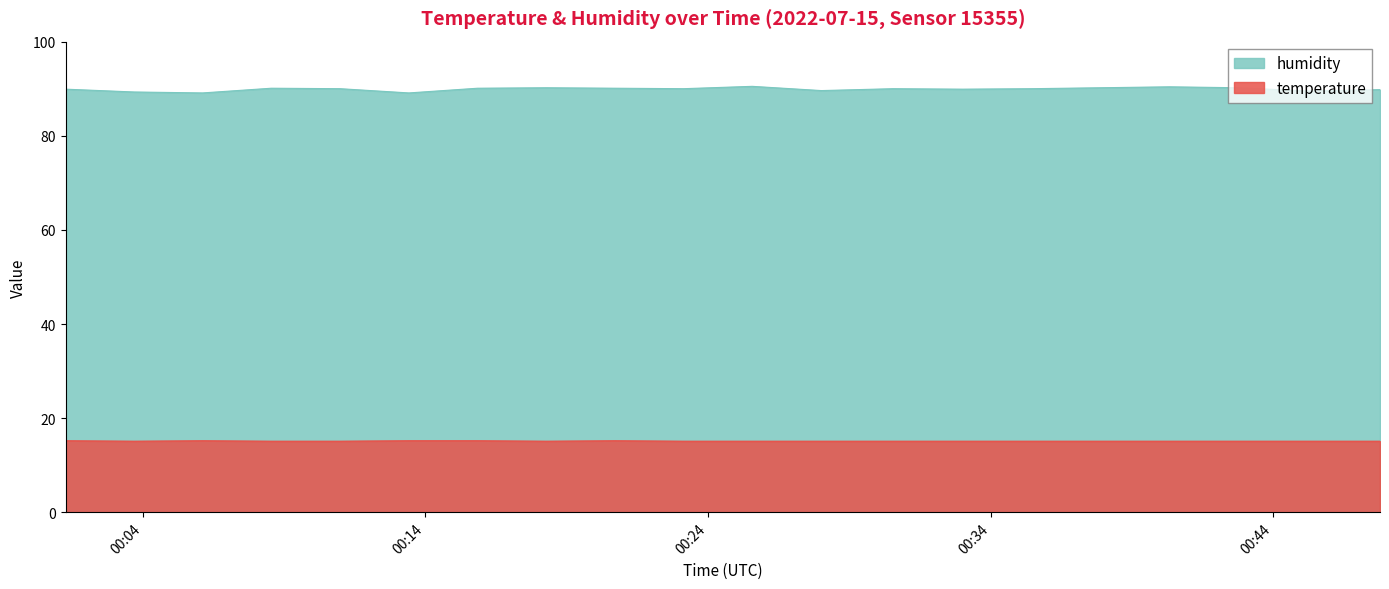

What position from the left is 2022-07-15T00:06:07?

3